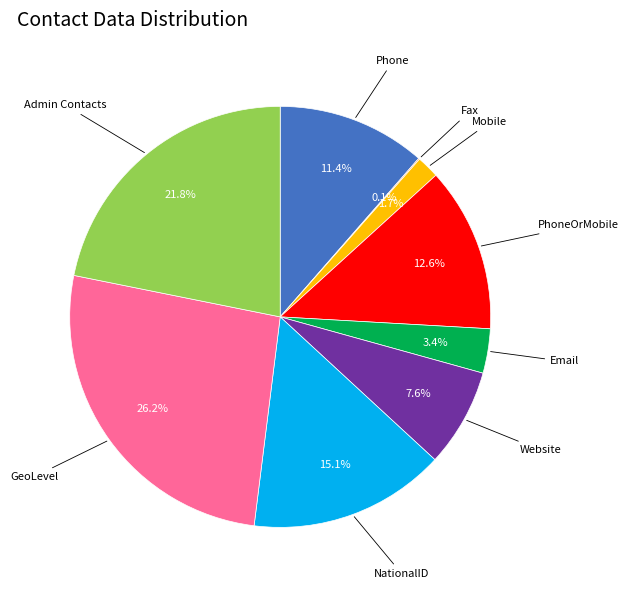

Does any single category account for the majority?

No